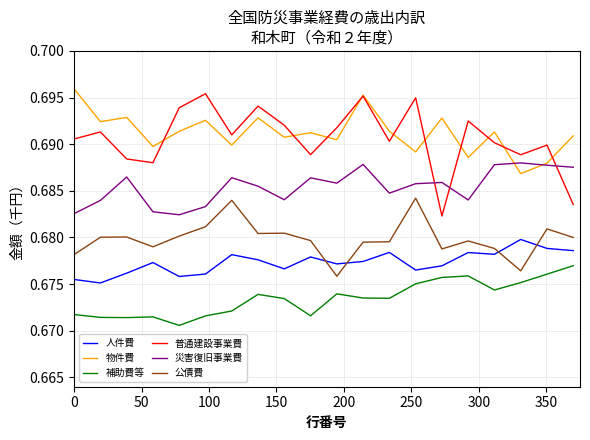

Which series has the widest spread of values?

普通建設事業費